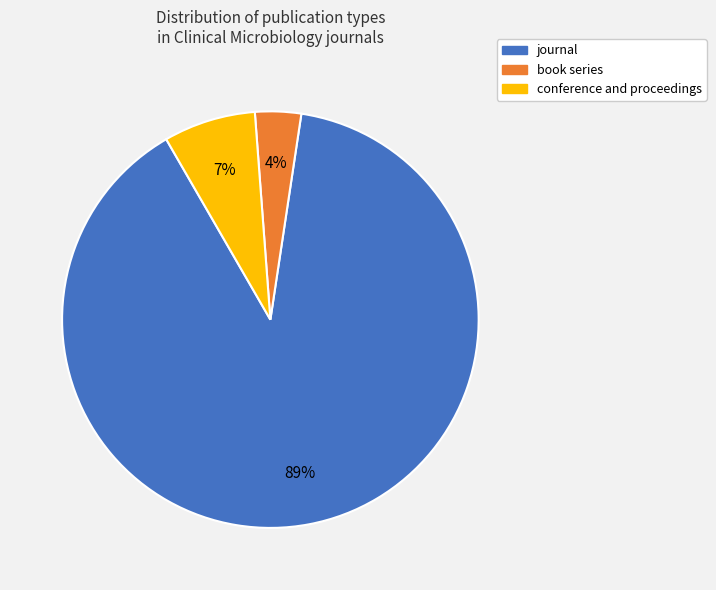

Does any single category account for the majority?

Yes